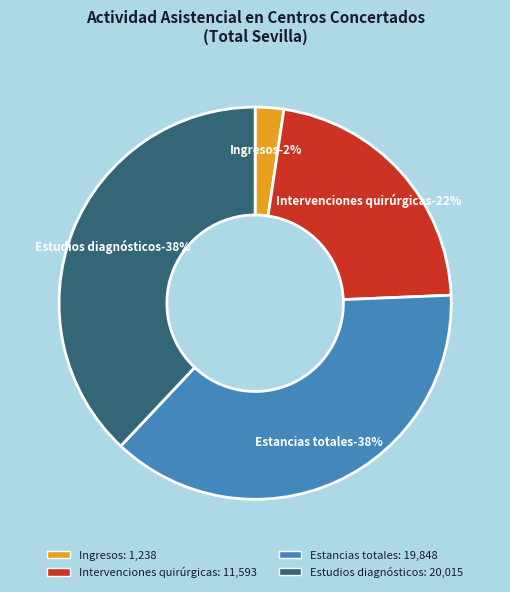

Does Ingresos represent more than half of the total?

No